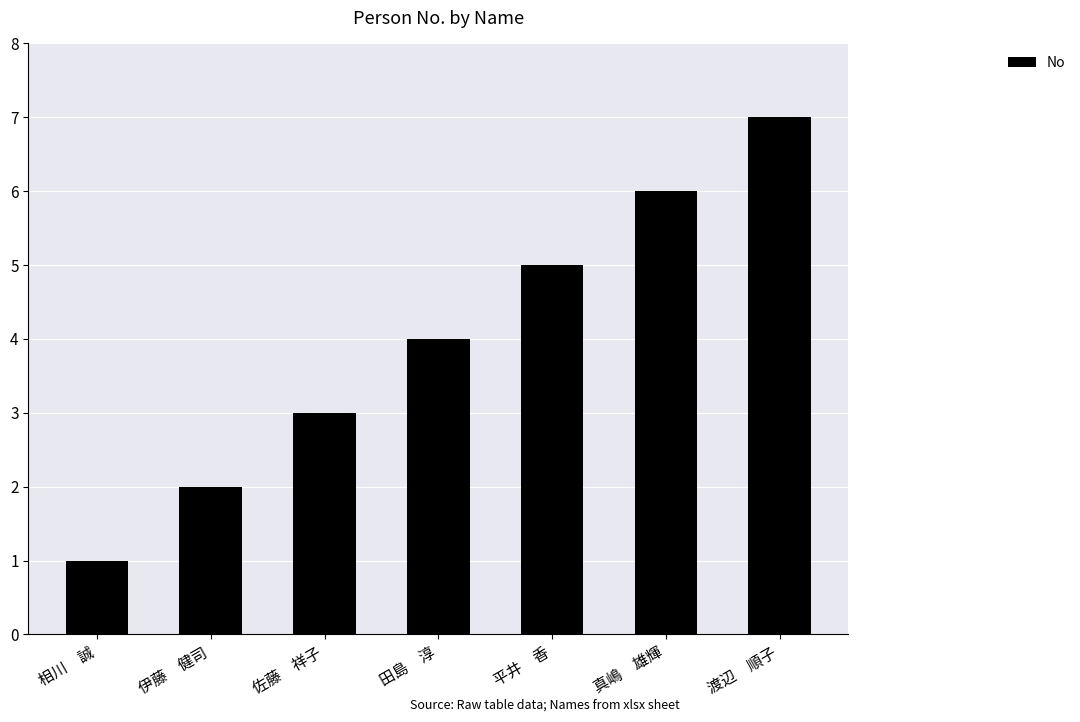

What position from the right is 渡辺　順子?

1